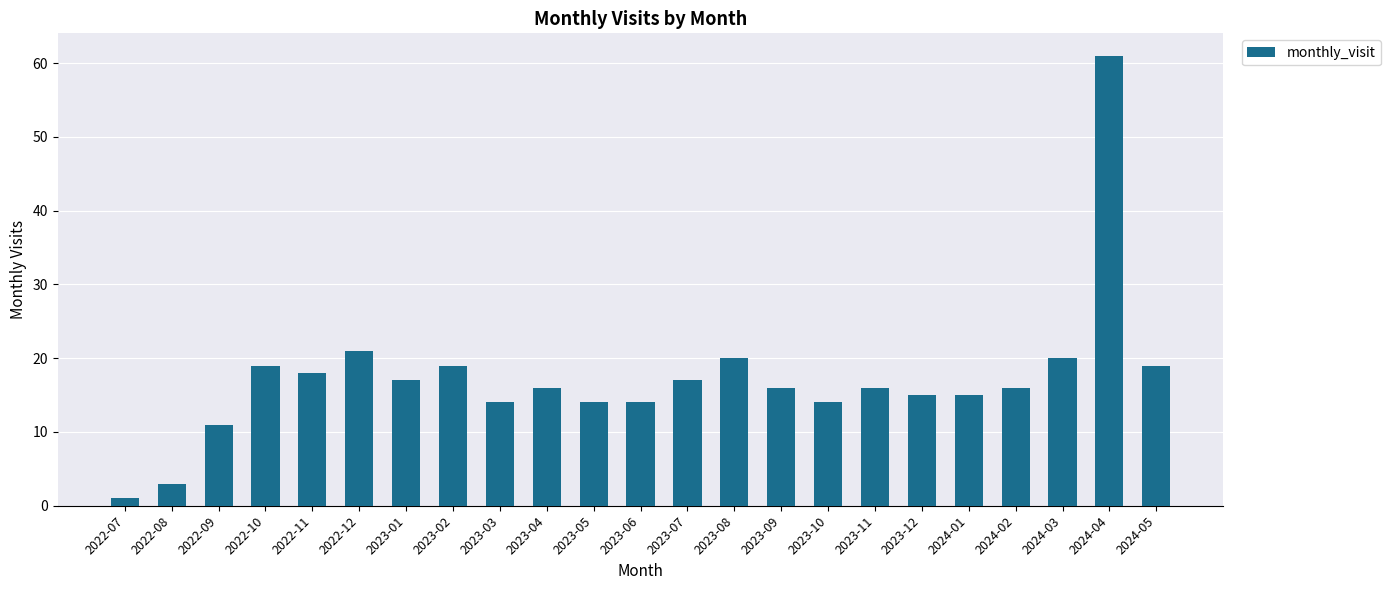

What is the average value?

17